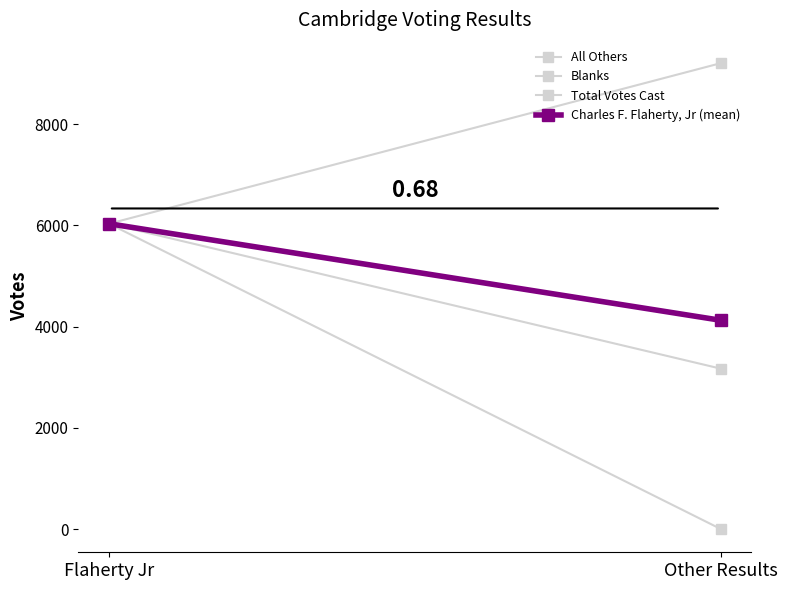

Between Flaherty Jr and Other Results, which series saw the biggest shift?

All Others